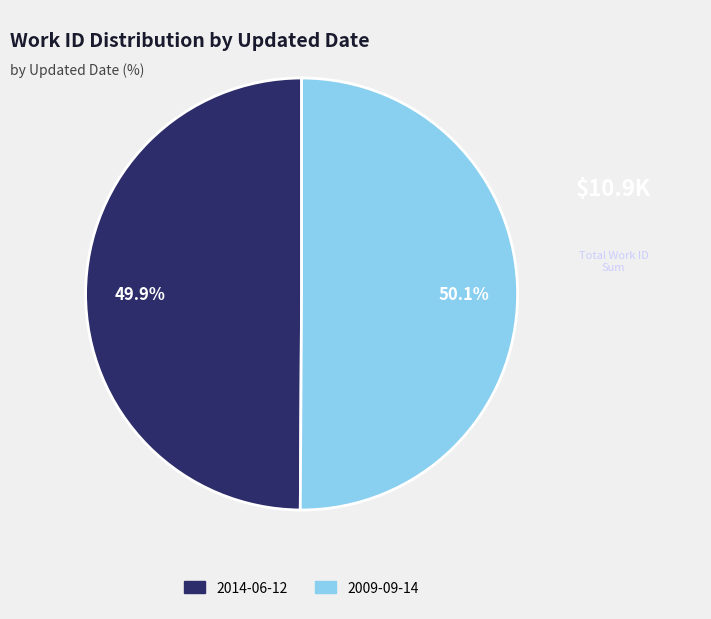

Approximately how many times larger is the value at 2014-06-12 compared to 2009-09-14?

1.0